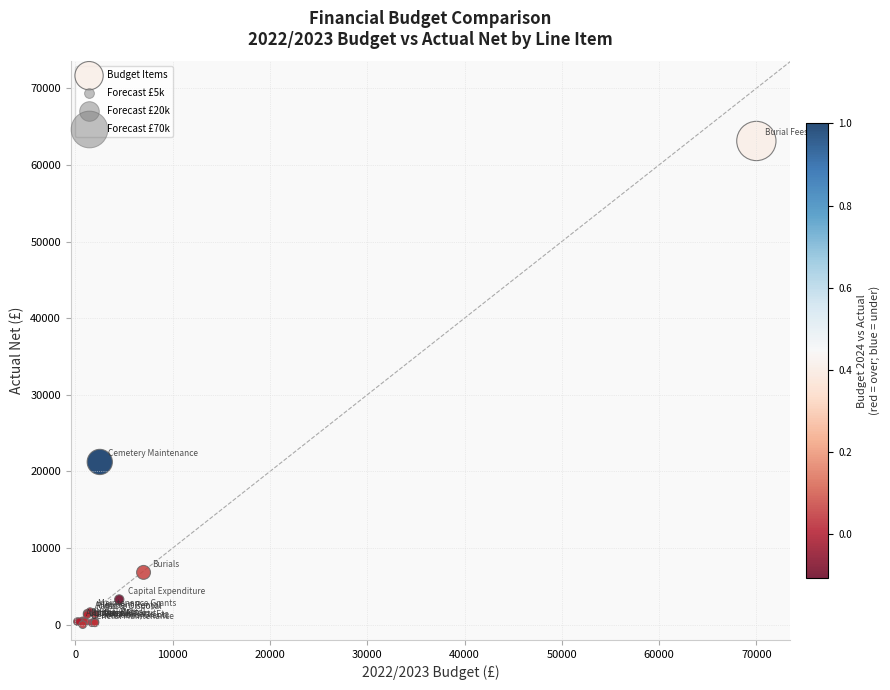

What Y value in the scatter plot is closest to 31561?

21233.3